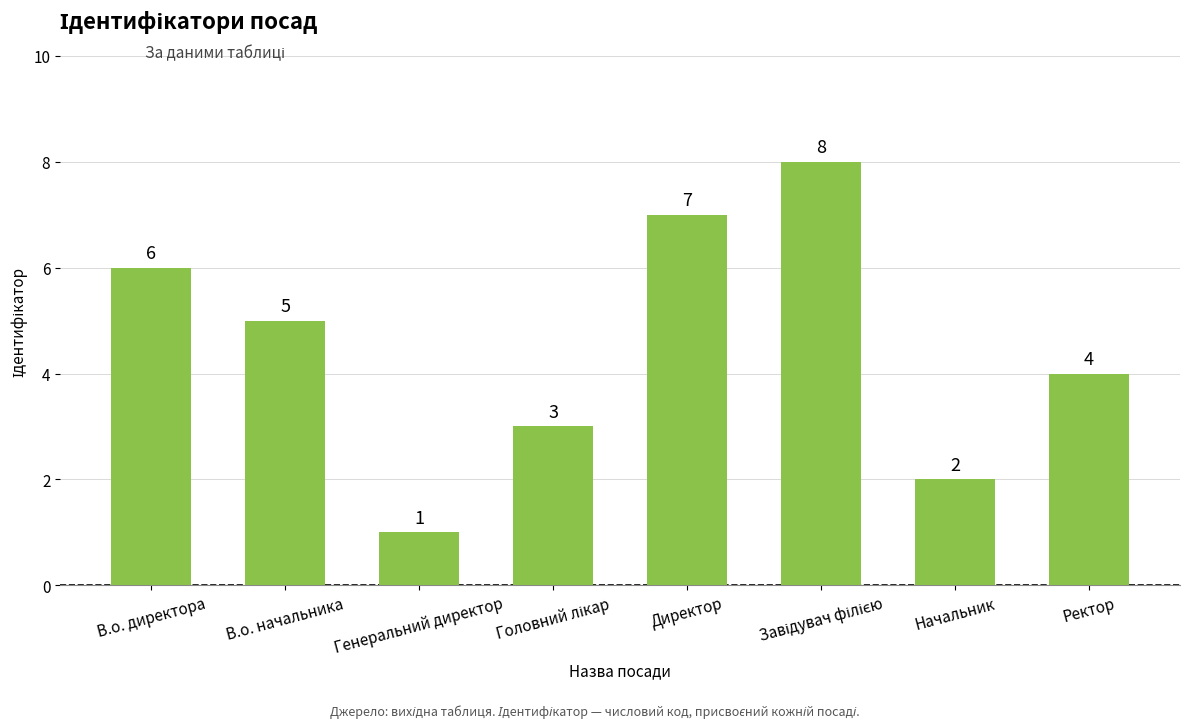

What is the label of the 1st bar from the right?

Ректор